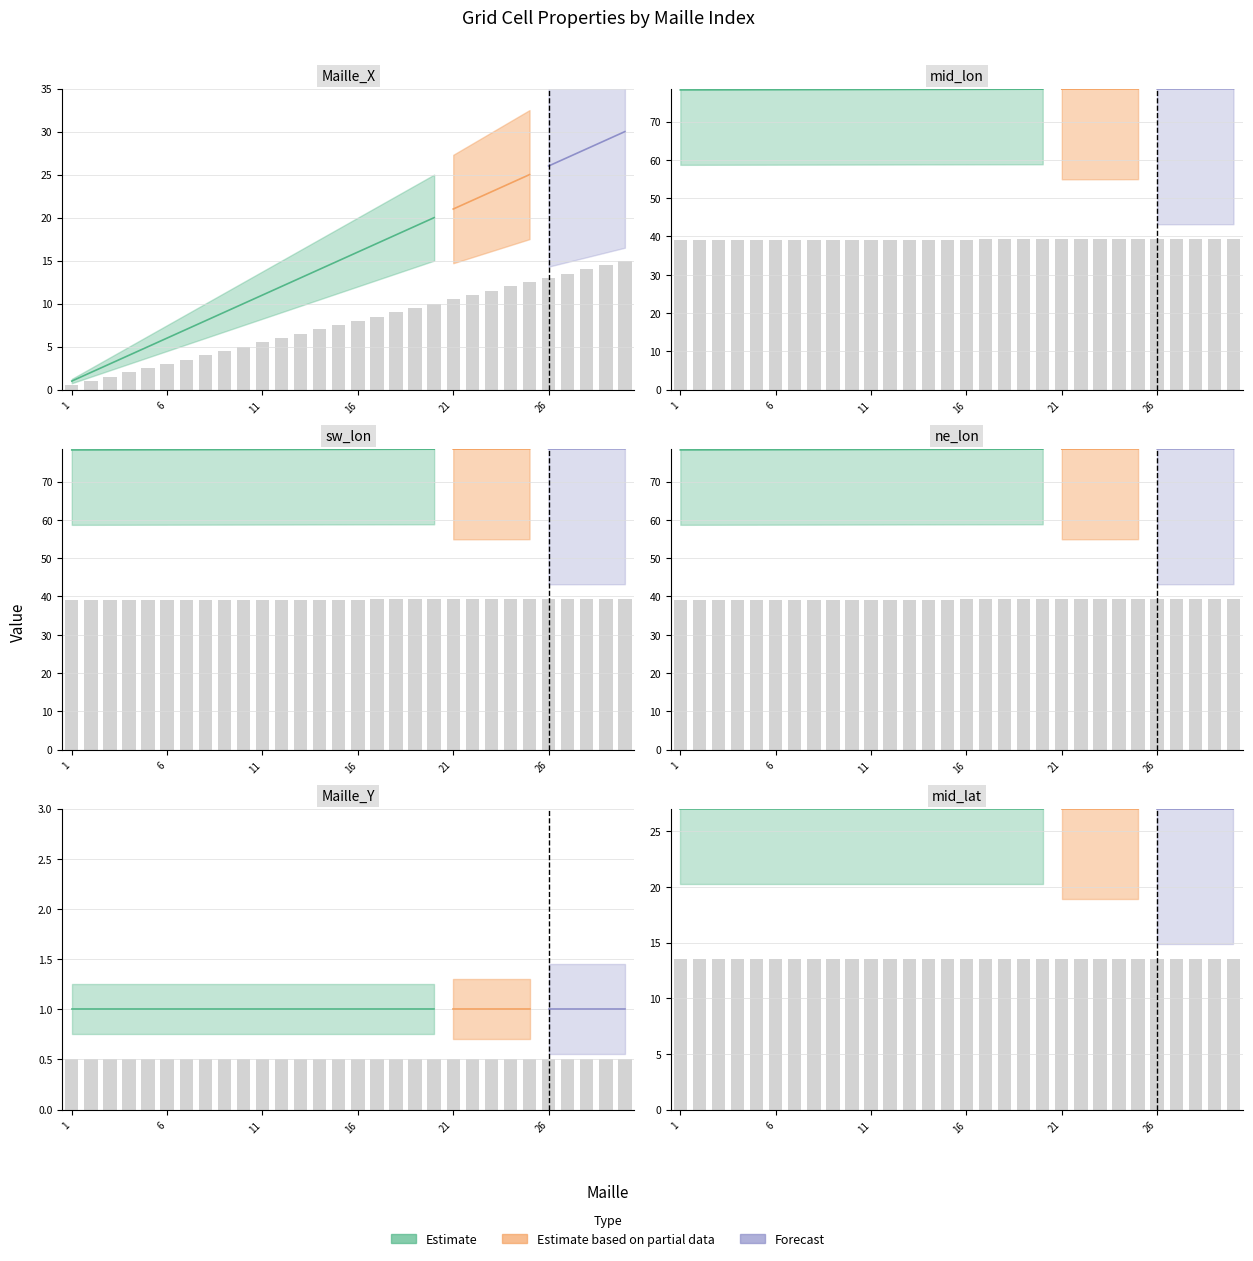

How many groups of bars are there?

30